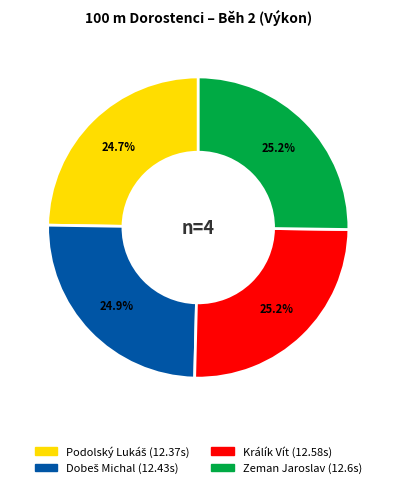

To the nearest percent, what percentage of the pie is Zeman Jaroslav?

25%